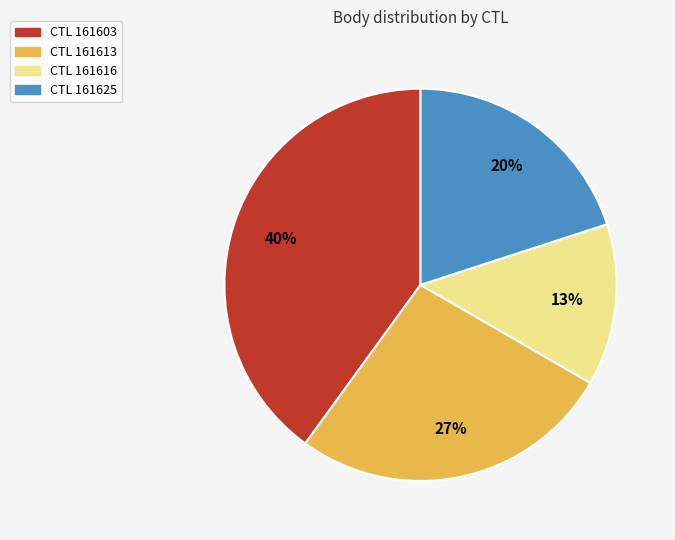

How many segments does this pie chart have?

4